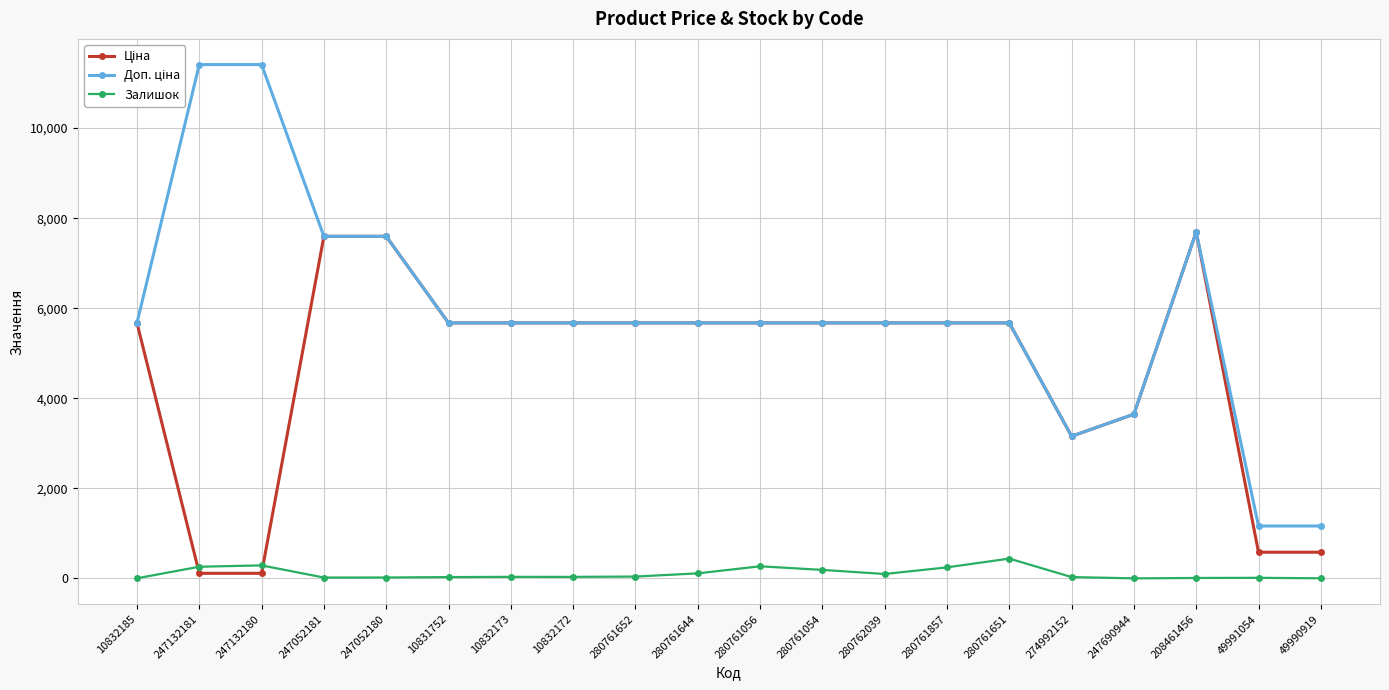

True or false: Залишок has more than 1 points higher than both neighbors.

True